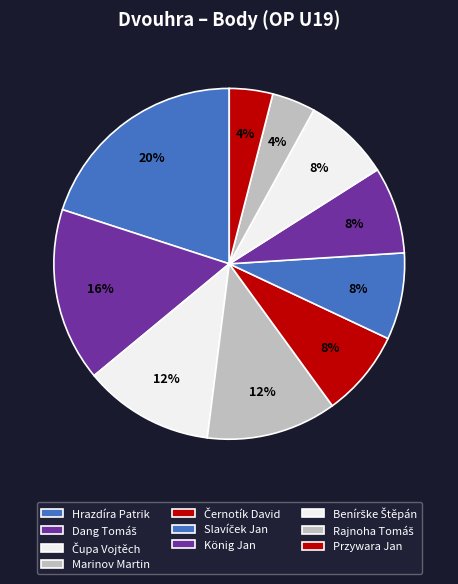

Between Slavíček Jan and Przywara Jan, which is larger?

Slavíček Jan